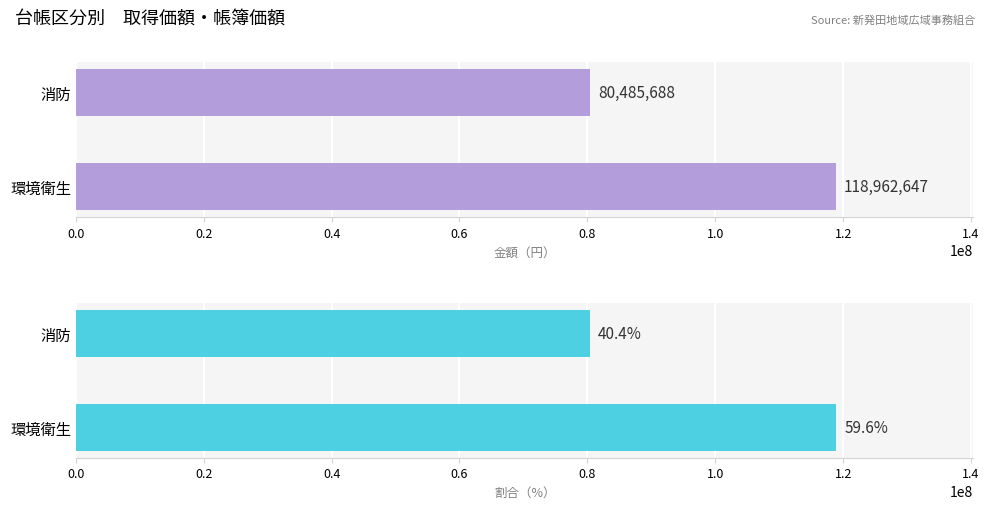

How many values in the 帳簿価額 series are below 118962647?

1